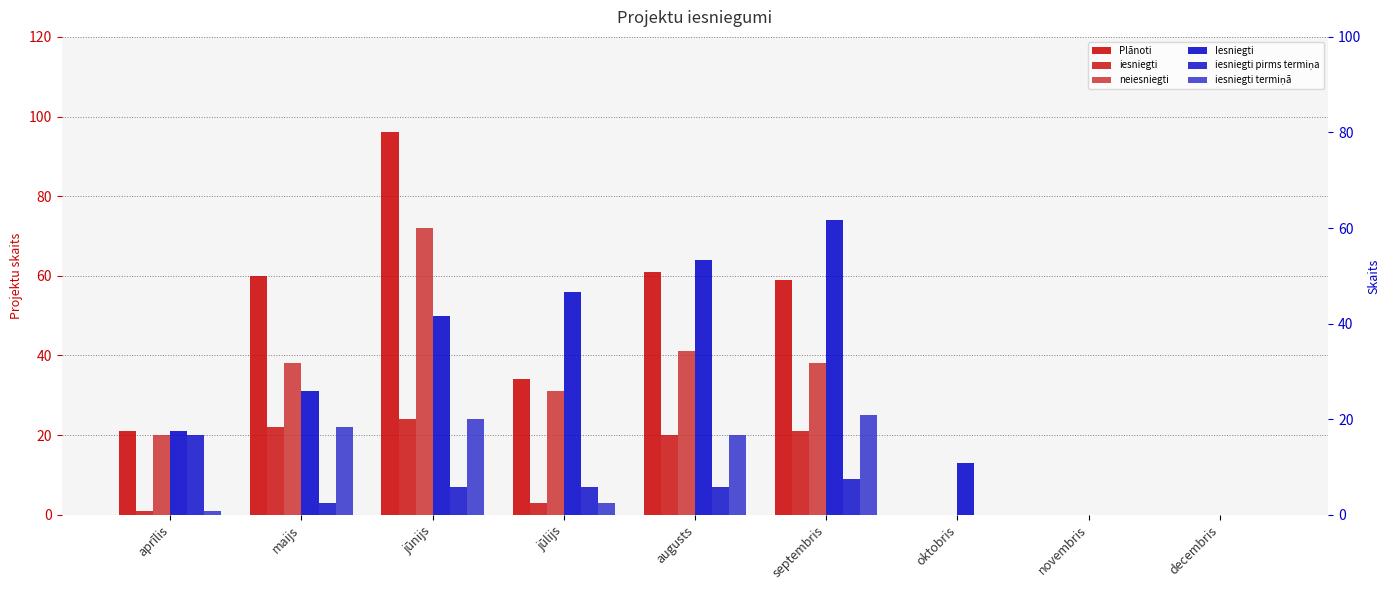

Reading right to left, extract all data points from this chart.

Plānoti: 0	0	0	59	61	34	96	60	21
iesniegti: 0	0	0	21	20	3	24	22	1
neiesniegti: 0	0	0	38	41	31	72	38	20
Iesniegti: 0	0	13	74	64	56	50	31	21
iesniegti pirms termiņa: 0	0	0	9	7	7	7	3	20
iesniegti termiņā: 0	0	0	25	20	3	24	22	1